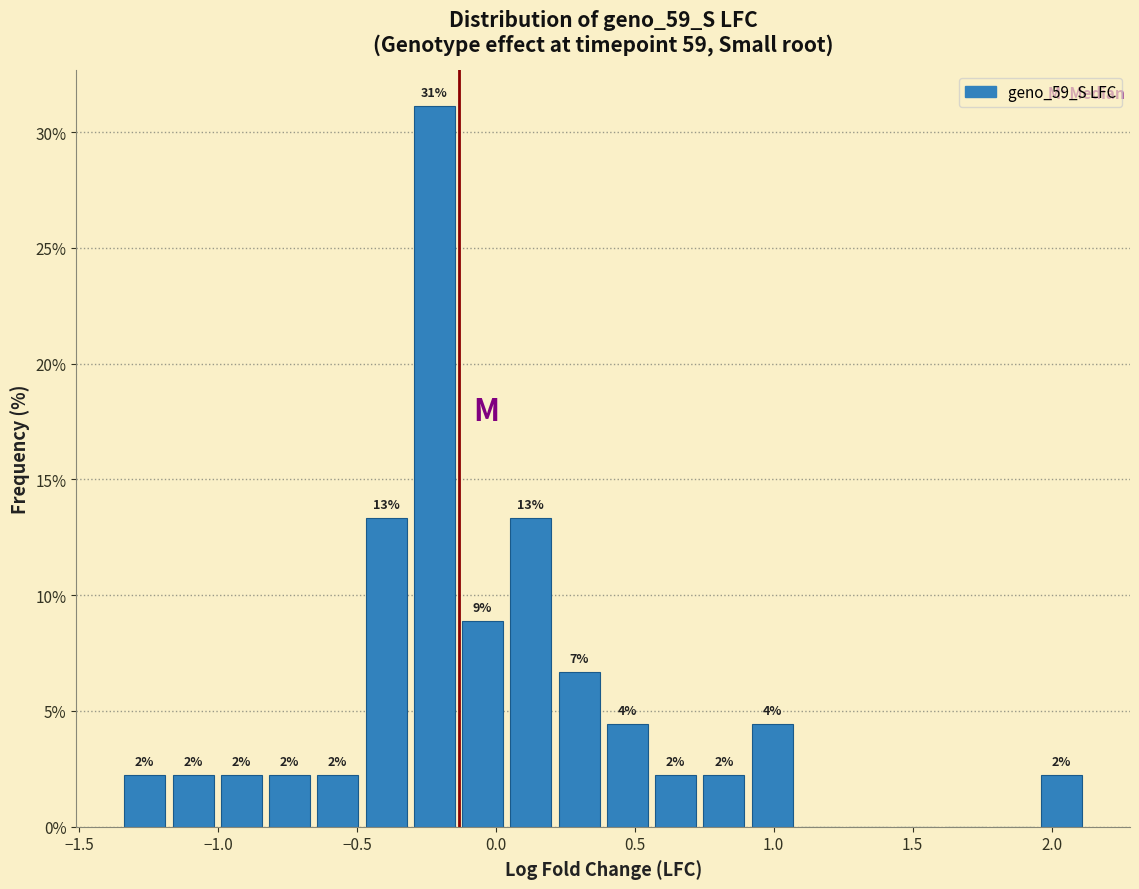

Read against the x-axis, roughly where is the centre of the tallest bar?

-0.20